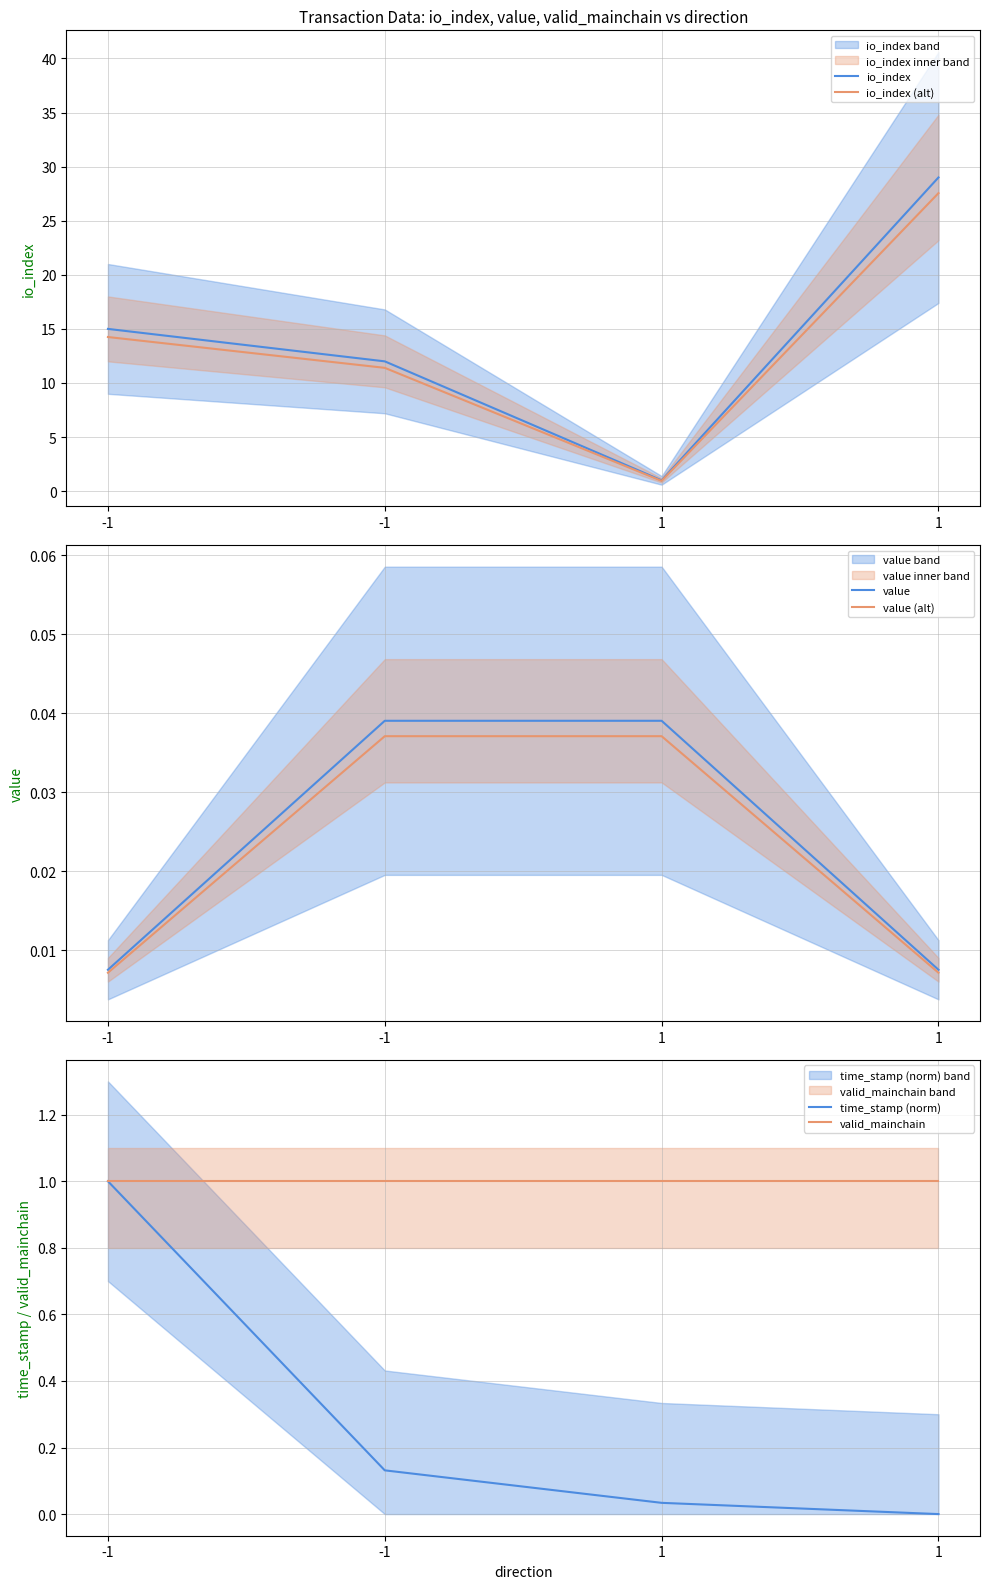

Reading left to right, extract all data points from this chart.

io_index: 15.0	12.0	1.0	29.0
io_index (alt): 14.2	11.4	0.9	27.5
value: 0.0	0.0	0.0	0.0
value (alt): 0.0	0.0	0.0	0.0
time_stamp (norm): 1.0	0.1	0.0	0.0
valid_mainchain: 1.0	1.0	1.0	1.0